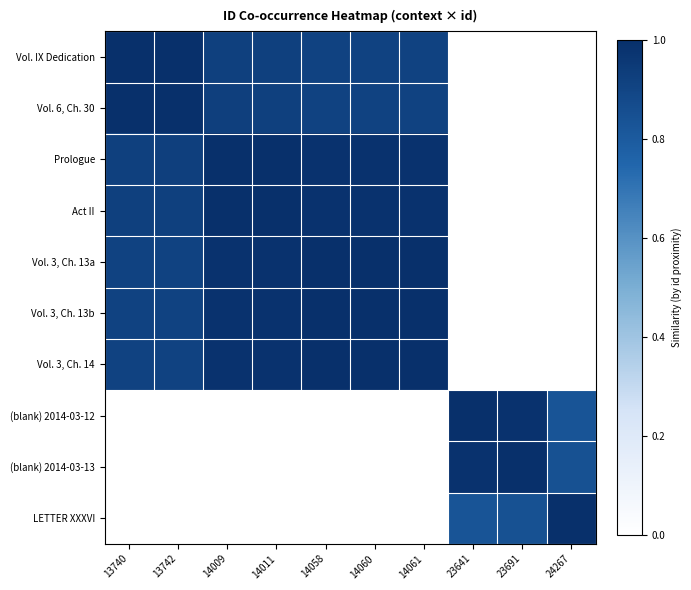

How many data points does each series have?

10